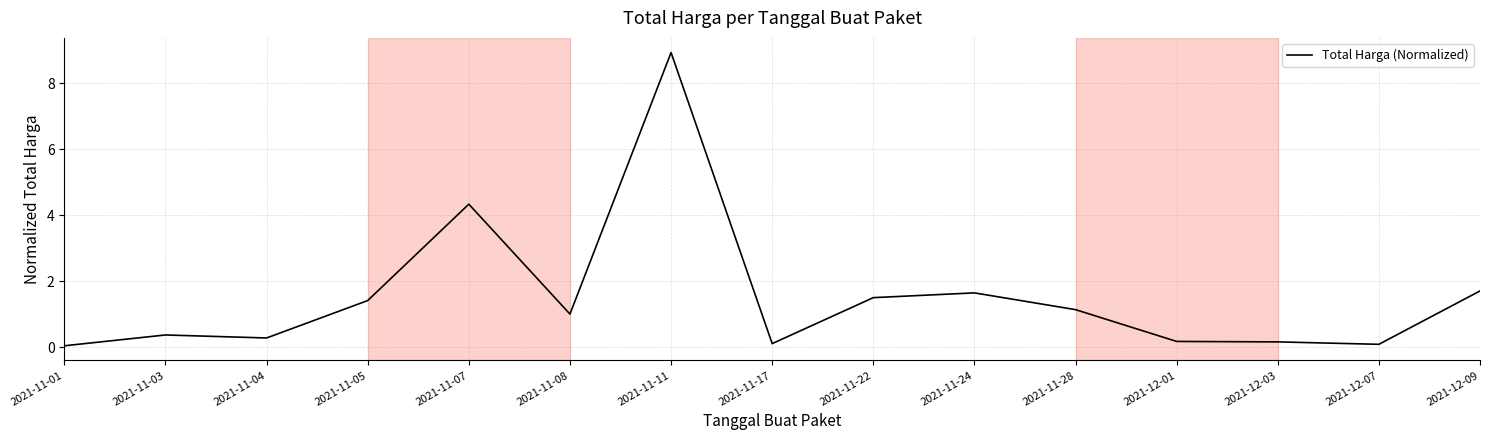

At which label does the data first exceed 1?

2021-11-05